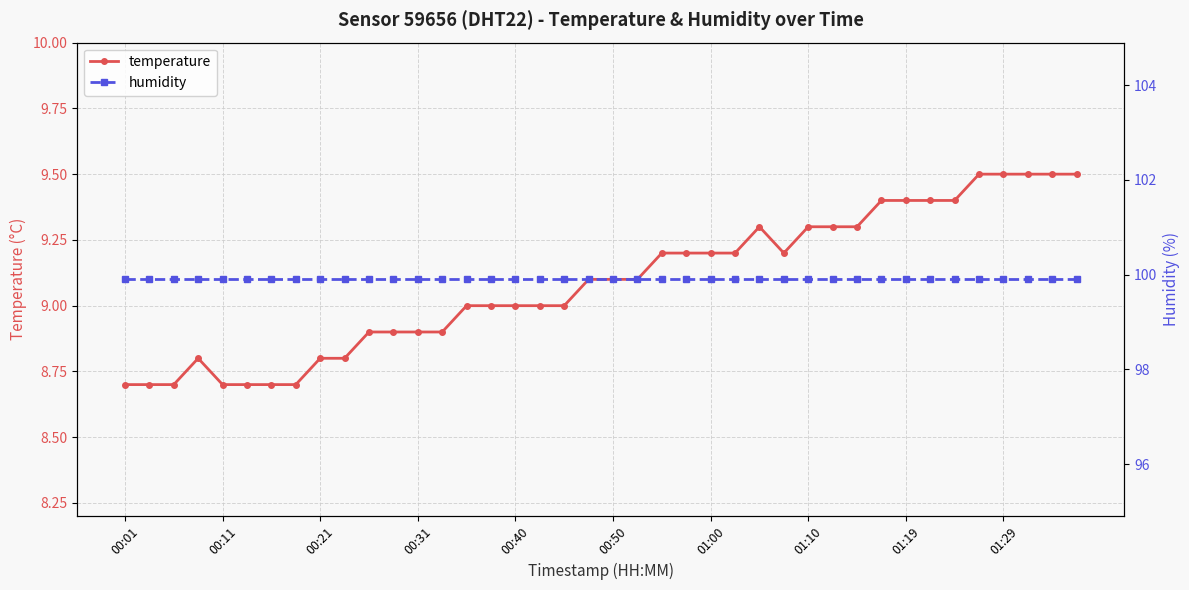

What is the maximum value for temperature?

9.5